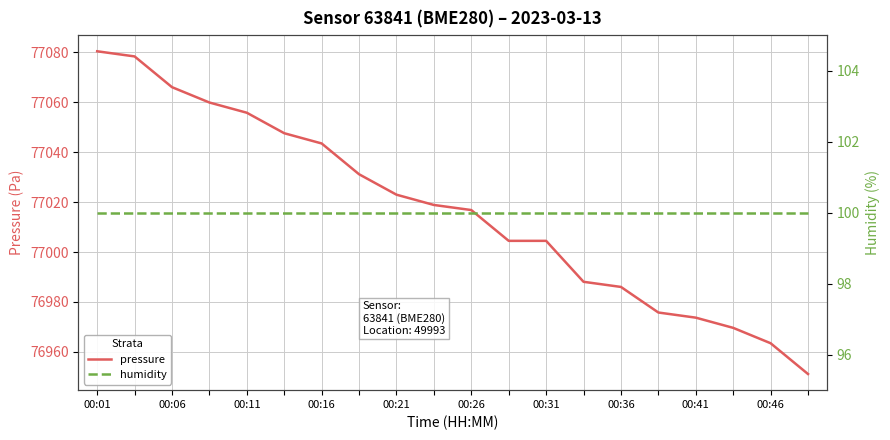

What is the highest value of the pressure series?

77080.5